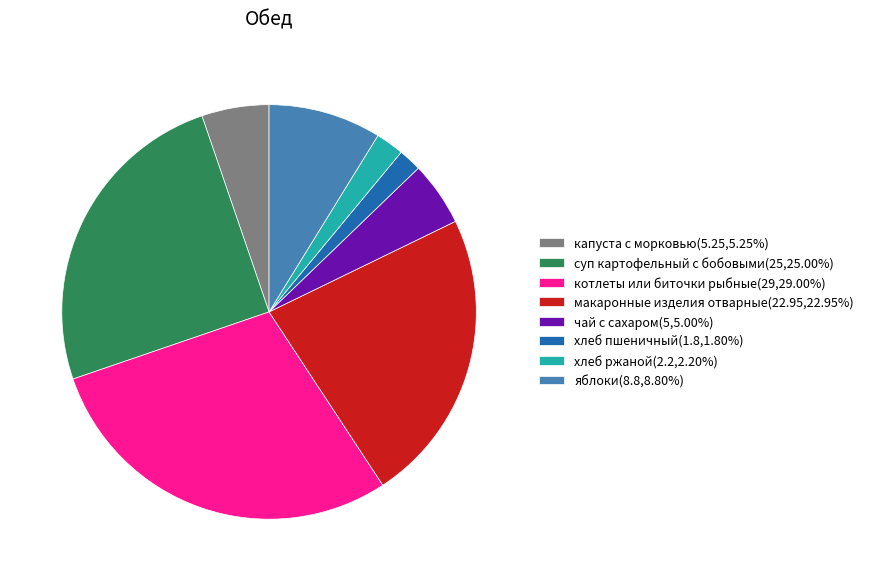

Is it true that яблоки is 9% of the pie?

True